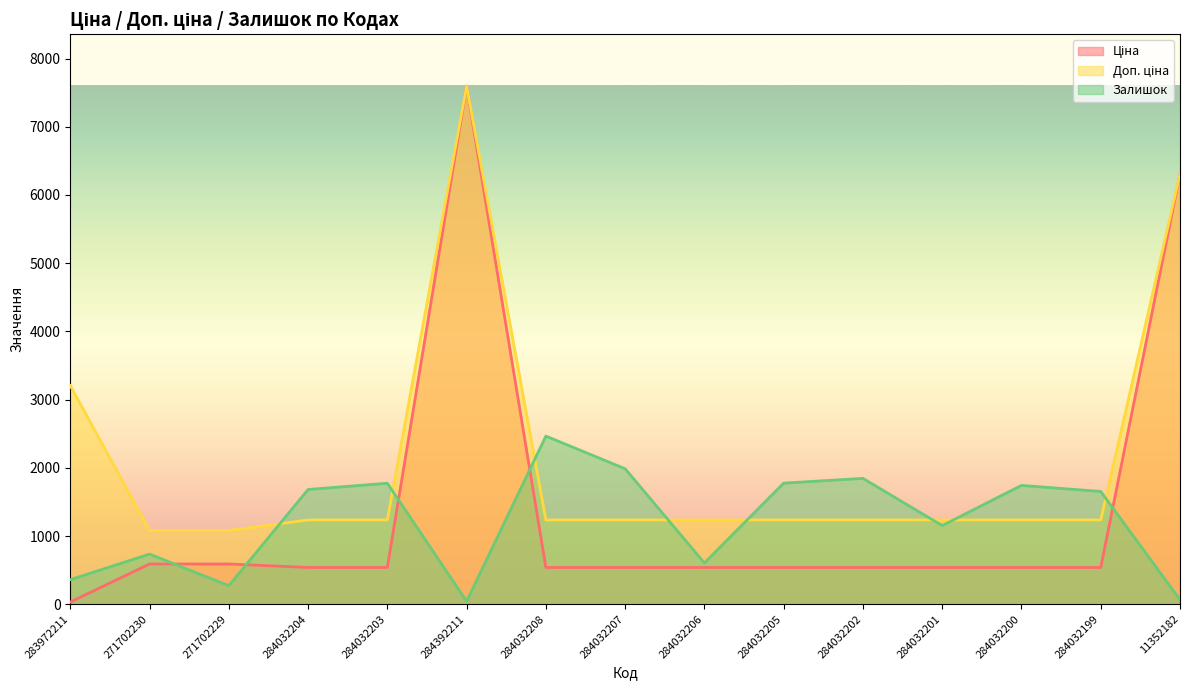

What position from the left is 283972211?

1